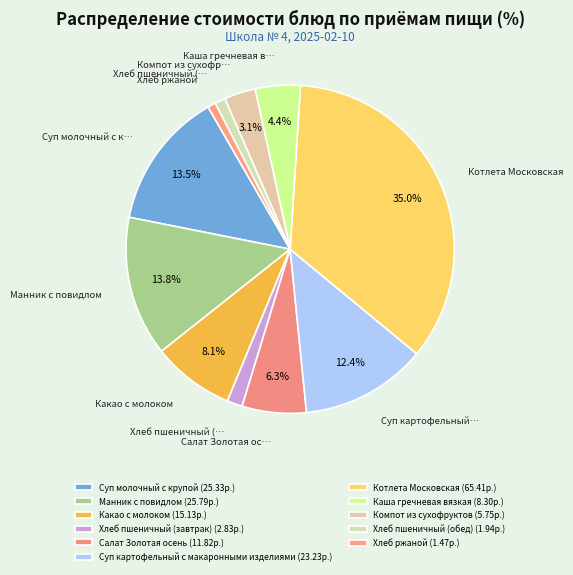

How many slices are in this pie chart?

11